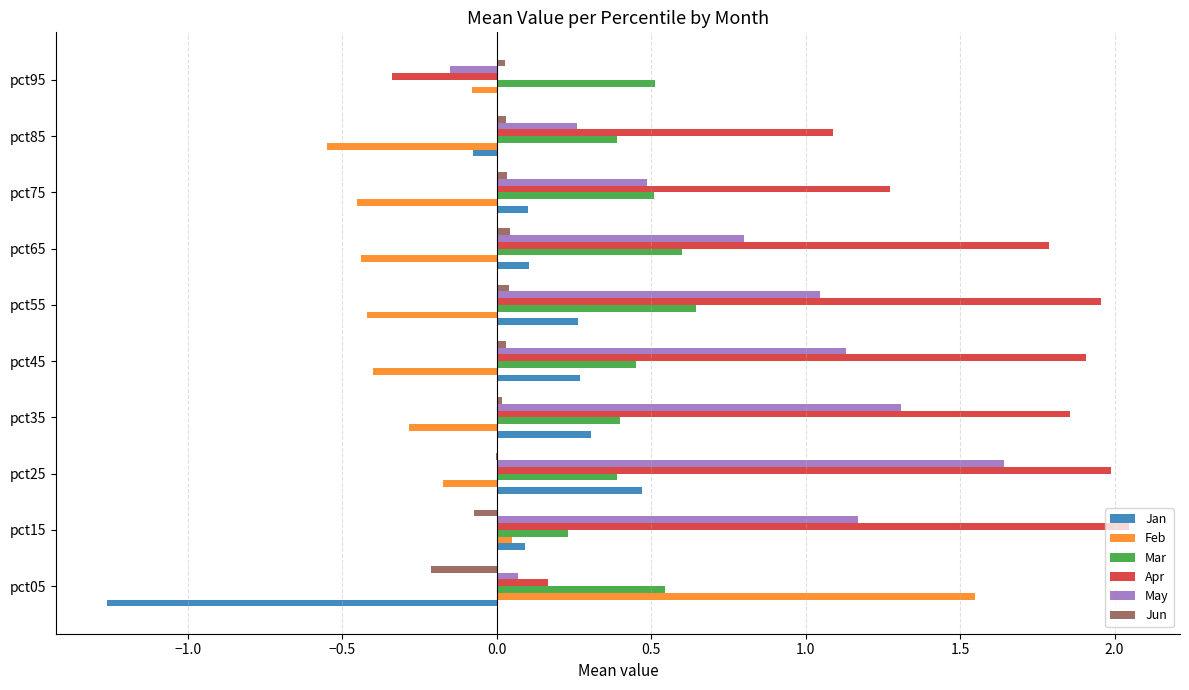

Is it true that Apr equals 2.0 at pct55?

True